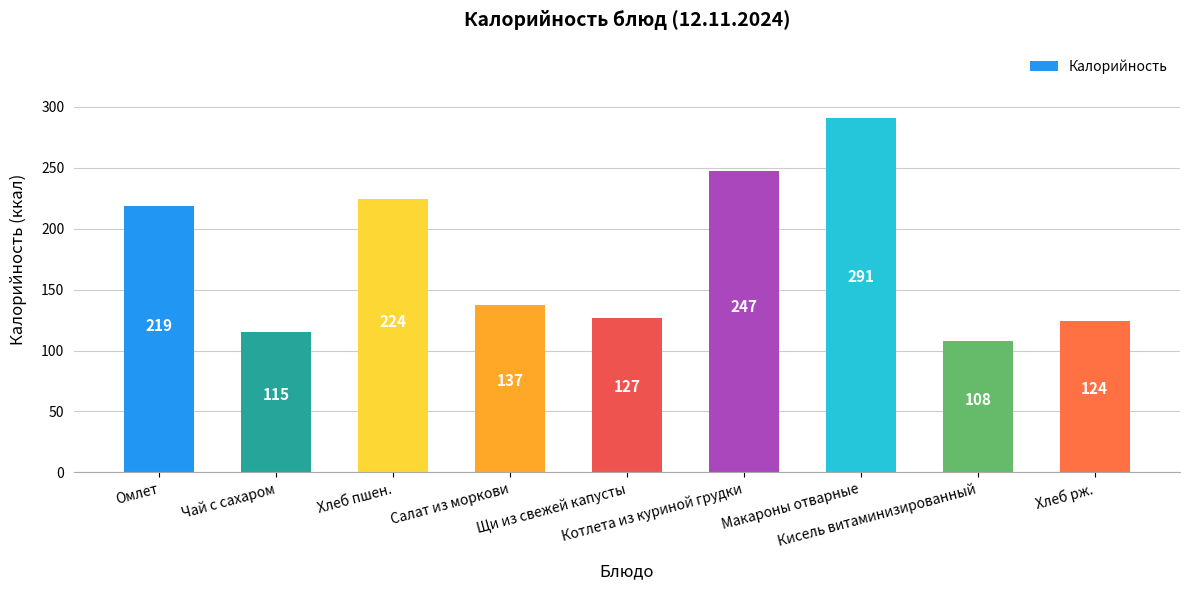

What is the change in value from Омлет to Салат из моркови?

-82